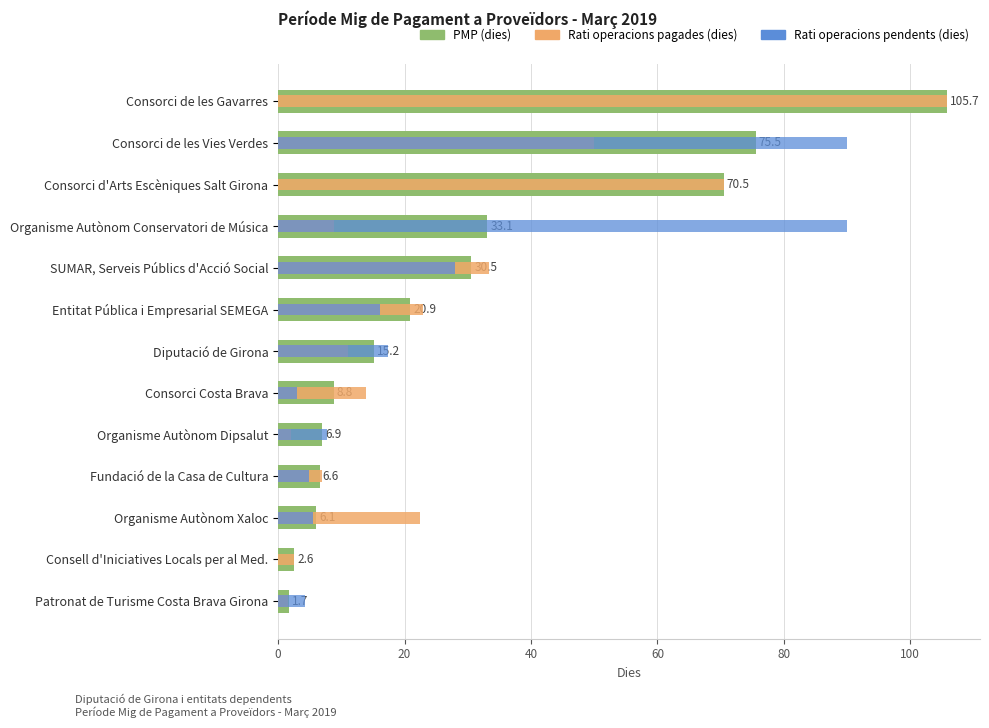

What is the maximum value for Rati operacions pendents (dies)?

90.0